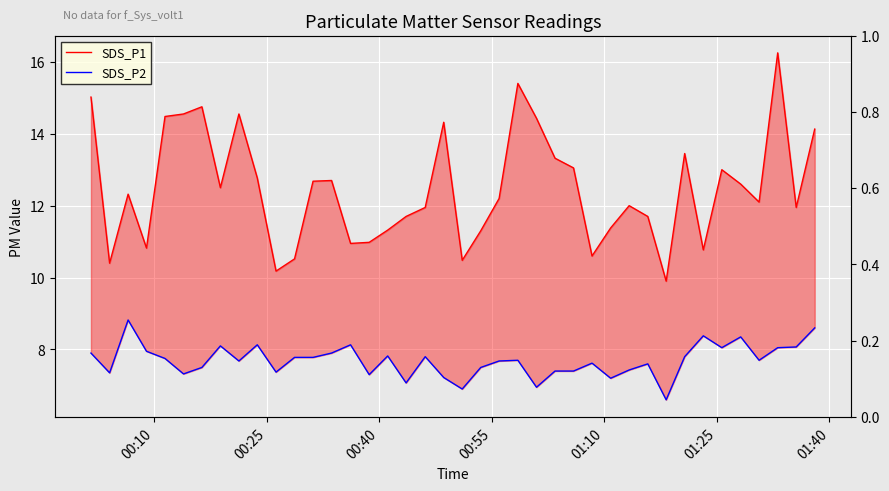

How many categories are shown in the chart?

40